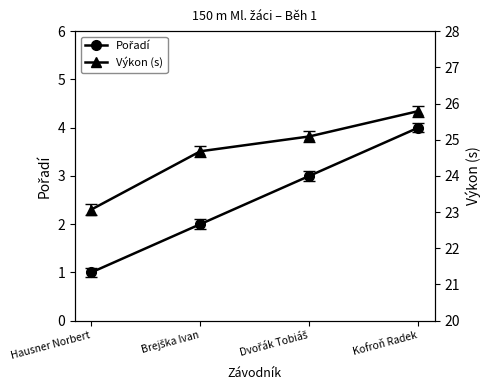

At which label does Pořadí reach its peak?

Kofroň Radek